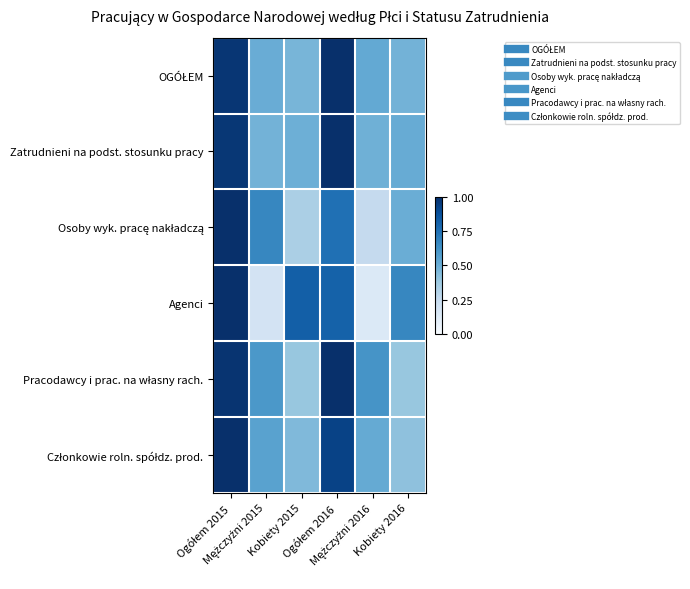

What is the total value across all series at Mężczyźni 2016?

2.5